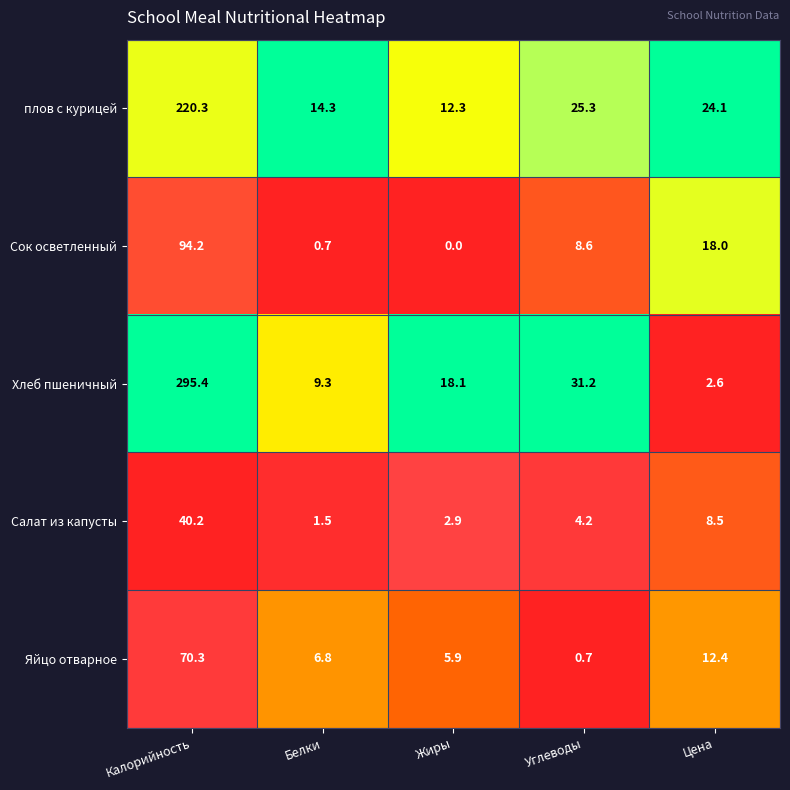

What is the difference between the maximum and minimum values in the Салат из капусты series?

38.7